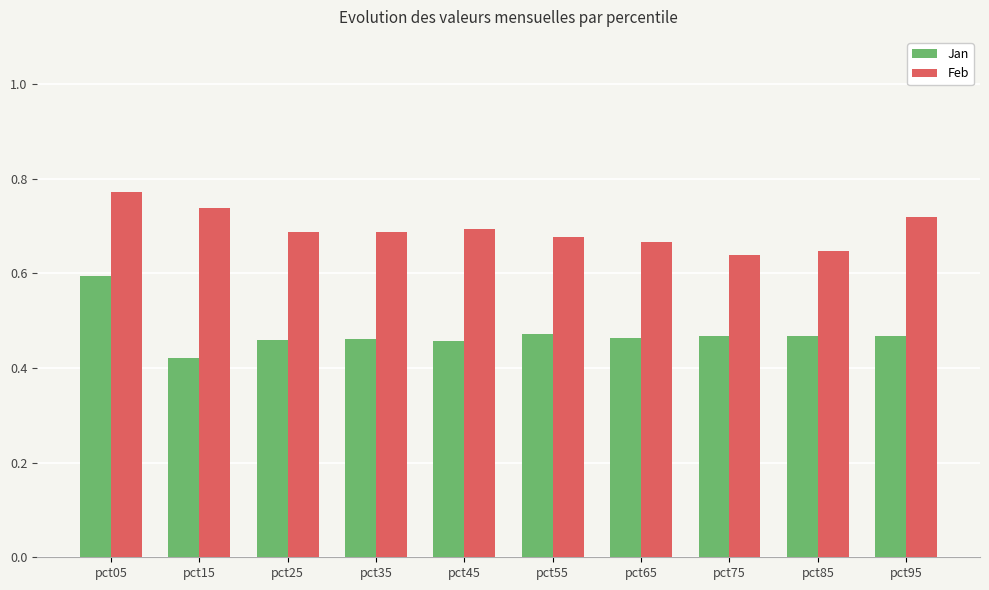

What is the difference between the maximum and minimum values in the Jan series?

0.2